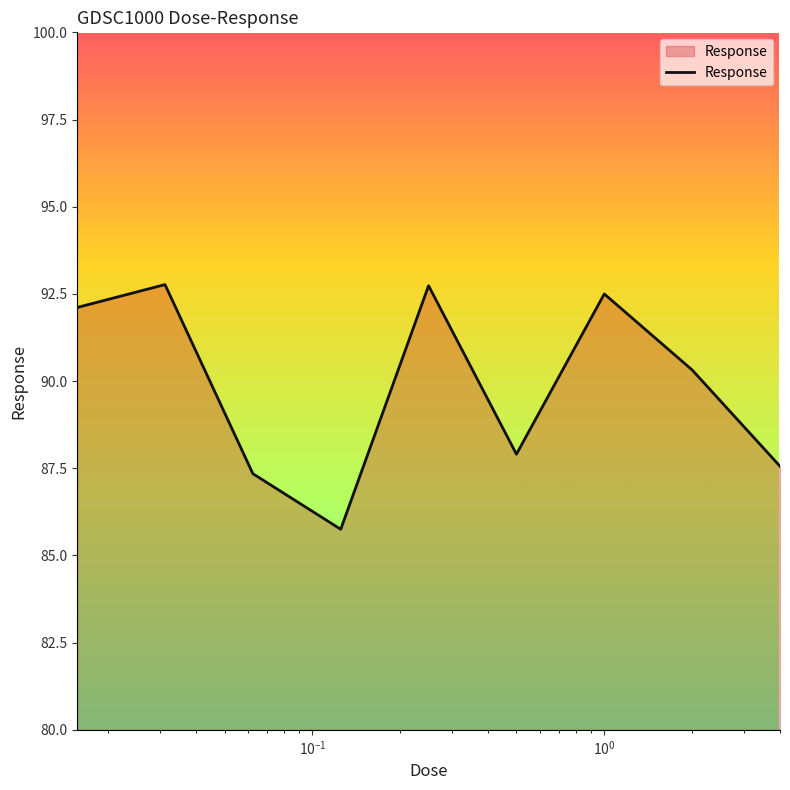

What is the smallest value displayed?

85.8